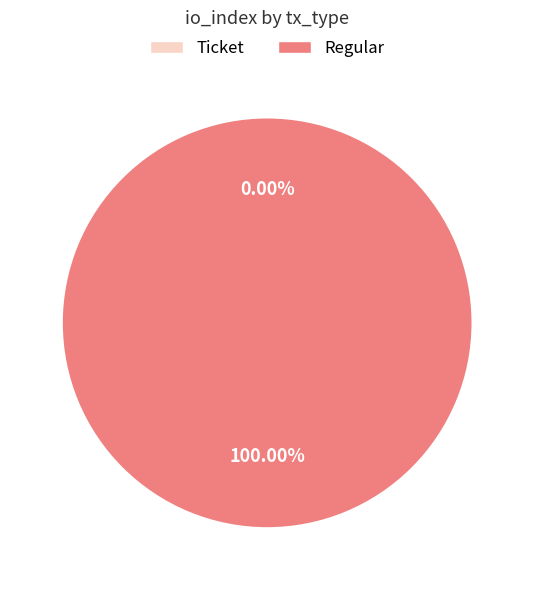

To the nearest percent, what percentage of the pie is Regular (io_index=2)?

100%